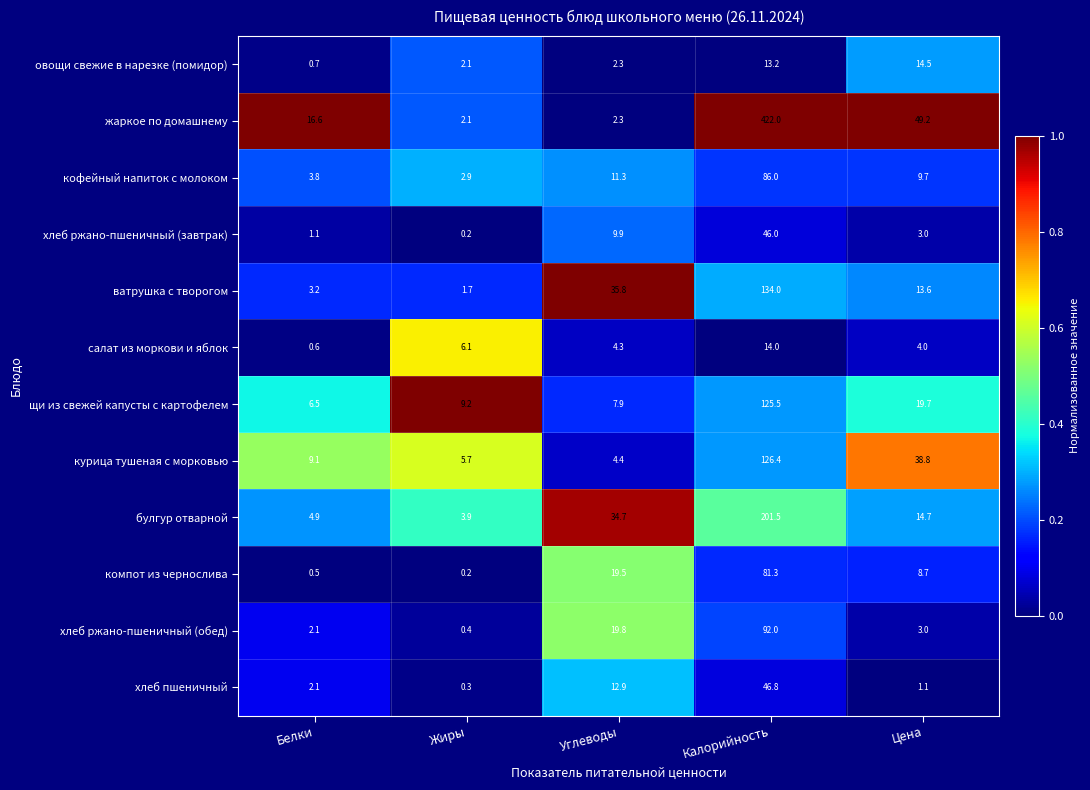

What is the difference between the highest and lowest values at Белки?

16.1